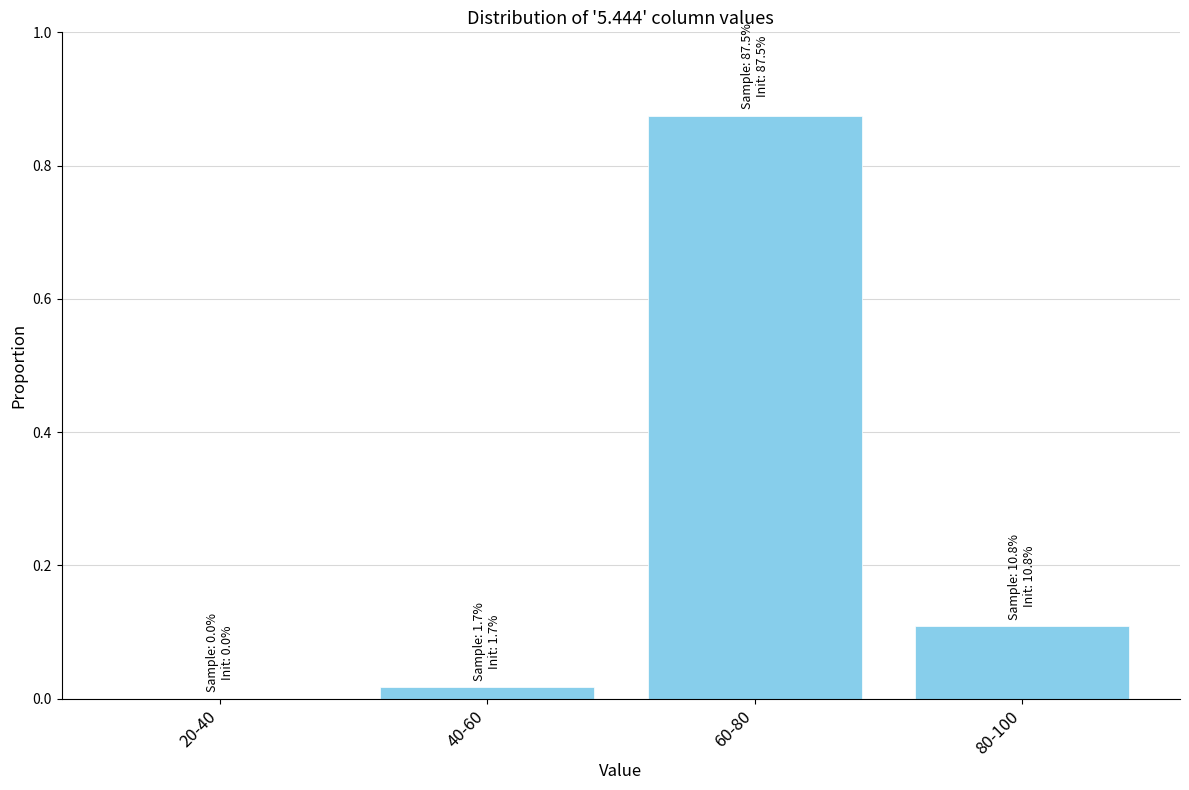

True or false: the data shows 1.2 at 60-80.

False